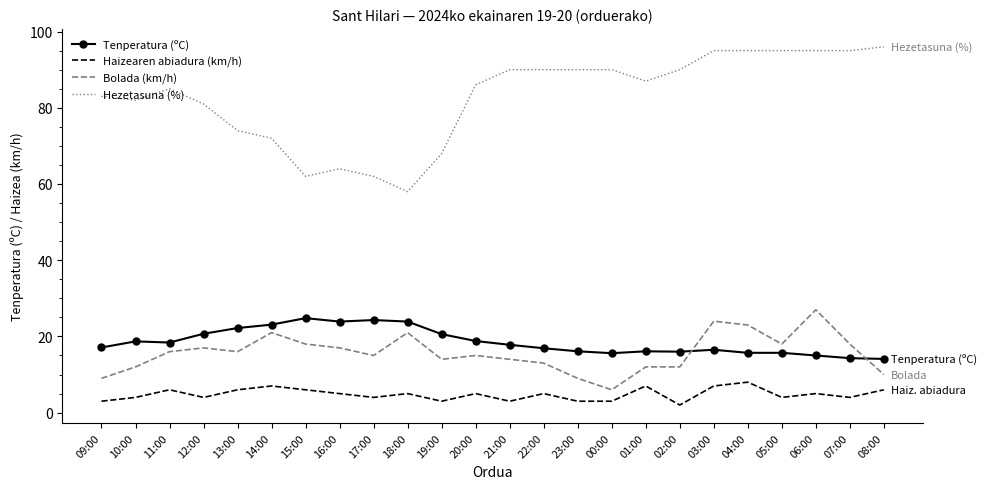

True or false: Haizearen abiadura (km/h) has more than 2 interior local peaks.

True